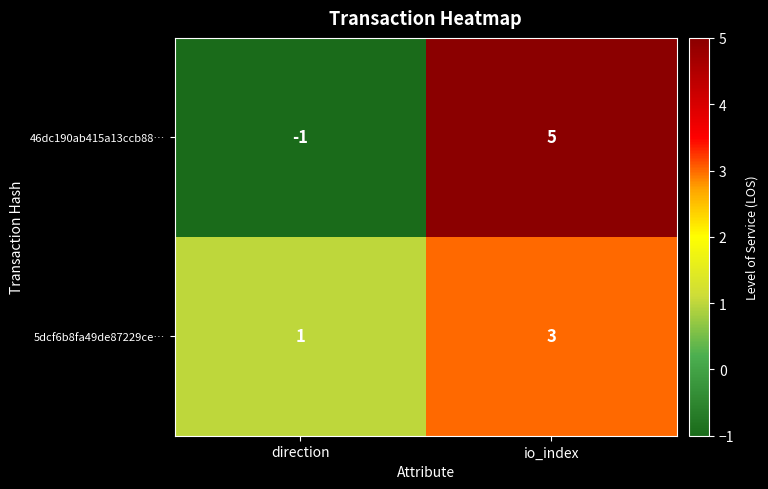

At which label does 5dcf6b8fa49de87229ce… reach its peak?

io_index